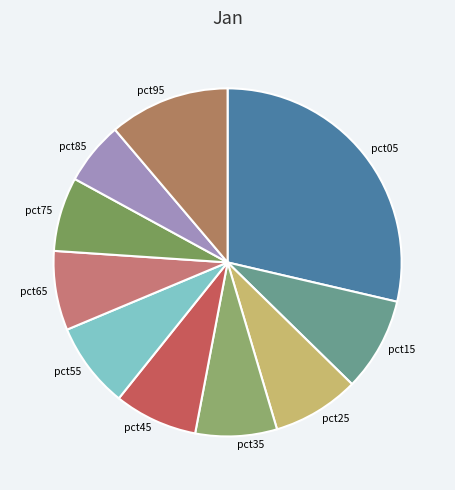

Is there any slice that represents more than half of the pie?

No